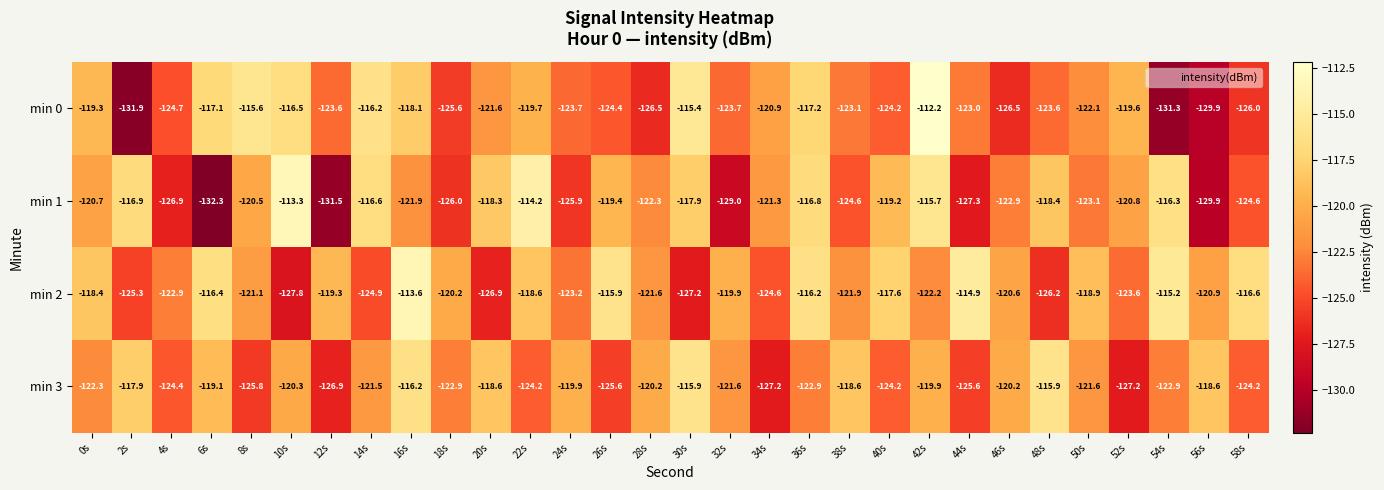

What is the minimum value shown in the chart?

-132.3